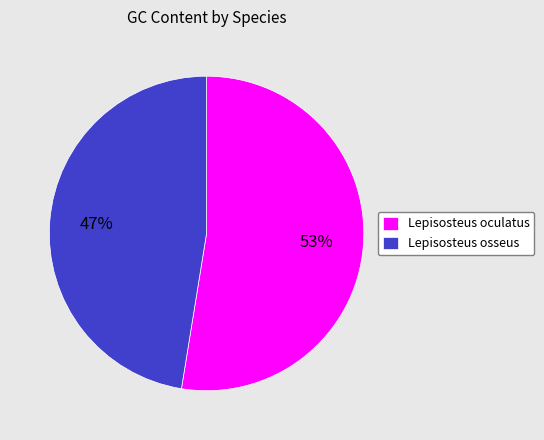

Which category has the smallest portion of the pie?

Lepisosteus osseus